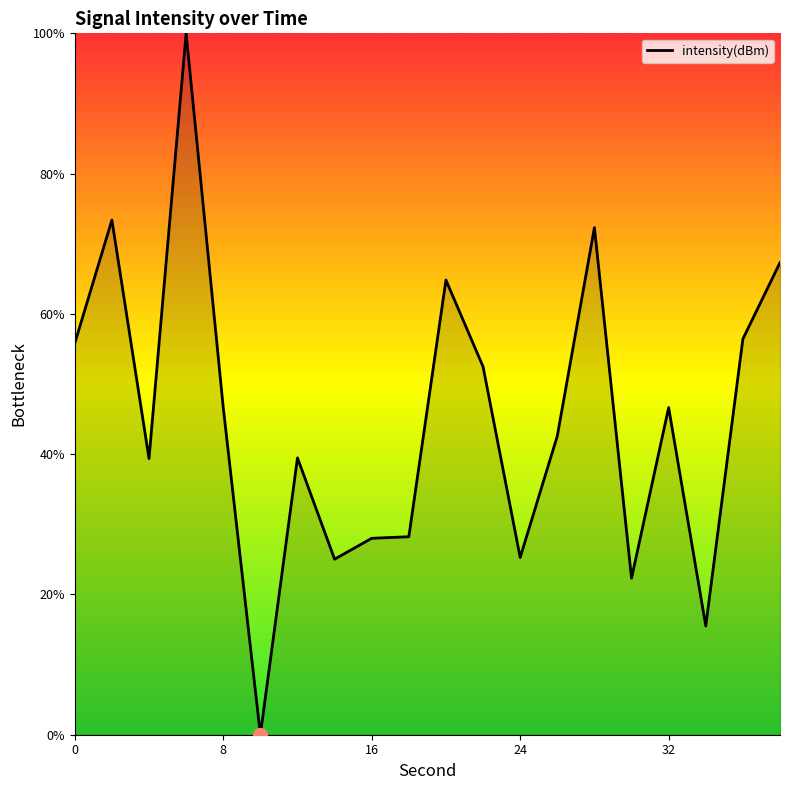

What is the greatest value displayed?

100.0